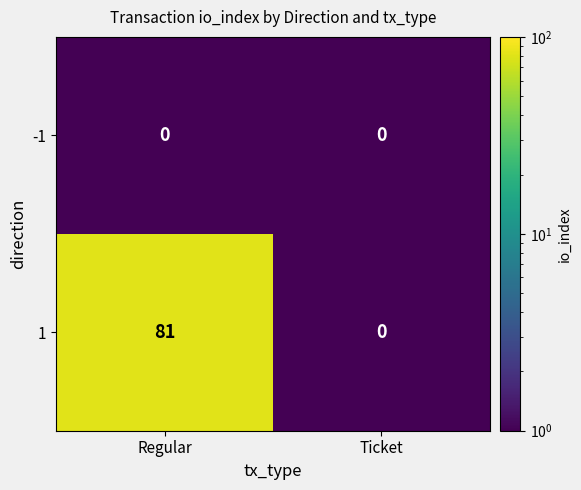

At which category is the sum across all series the highest?

Regular